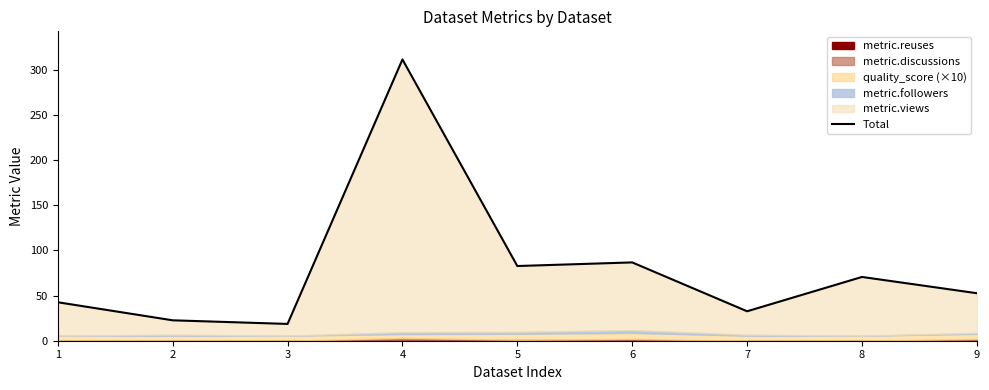

At which category does the data reach its first local peak?

4